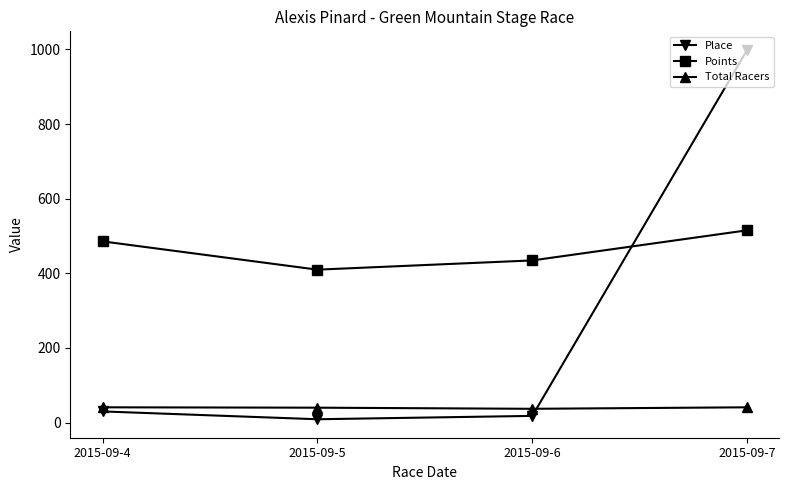

Is the value of Place at 2015-09-6 greater than the value of Points at 2015-09-7?

No